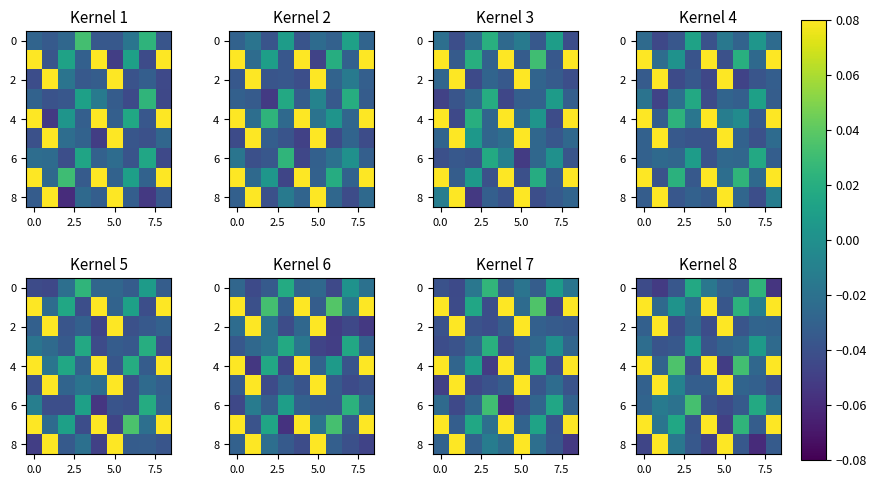

Which category has the lowest value across all series?

7